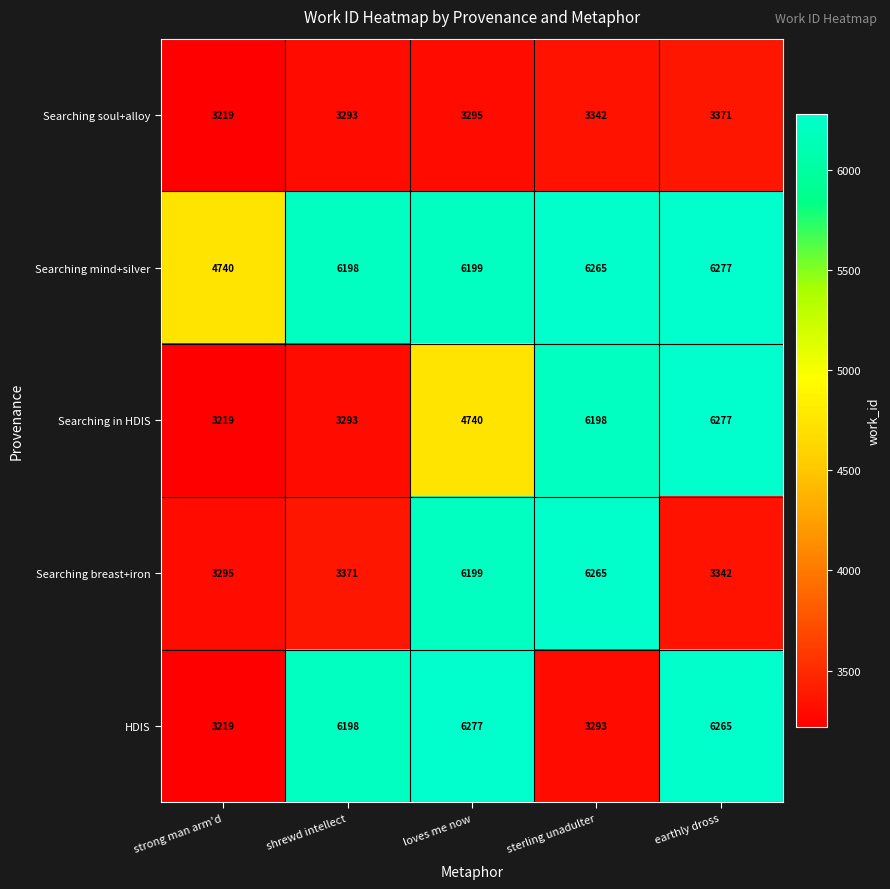

Reading left to right, transcribe all the data shown in this chart.

Searching soul+alloy: 3219	3293	3295	3342	3371
Searching mind+silver: 4740	6198	6199	6265	6277
Searching in HDIS: 3219	3293	4740	6198	6277
Searching breast+iron: 3295	3371	6199	6265	3342
HDIS: 3219	6198	6277	3293	6265